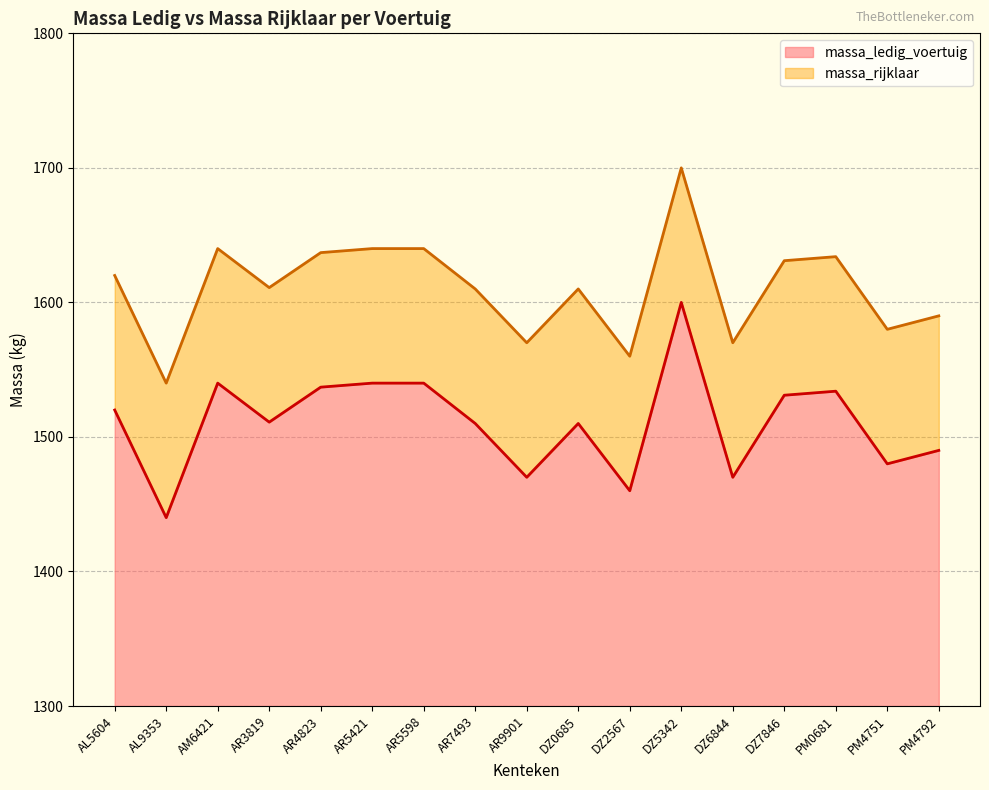

Reading right to left, transcribe all the data shown in this chart.

massa_ledig_voertuig: 1490	1480	1534	1531	1470	1600	1460	1510	1470	1510	1540	1540	1537	1511	1540	1440	1520
massa_rijklaar: 1590	1580	1634	1631	1570	1700	1560	1610	1570	1610	1640	1640	1637	1611	1640	1540	1620